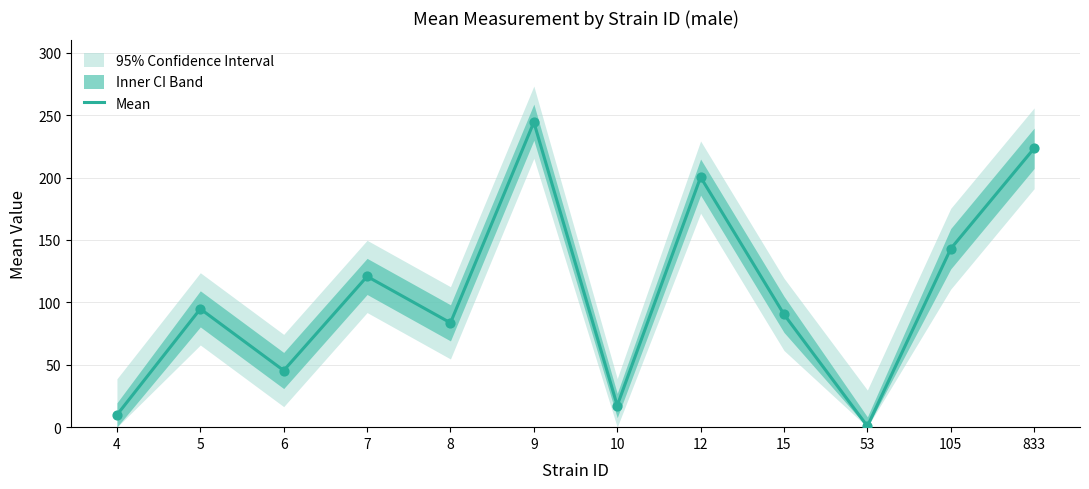

Approximately how many times larger is the value at 7 compared to 5?

1.3